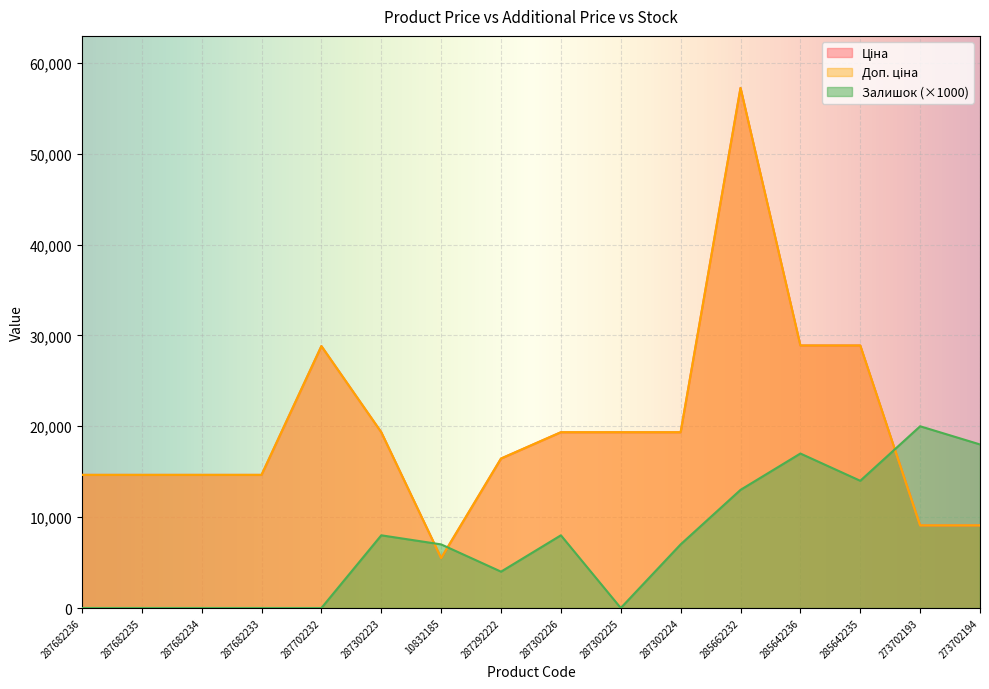

What is the highest value of the Ціна series?

57235.5